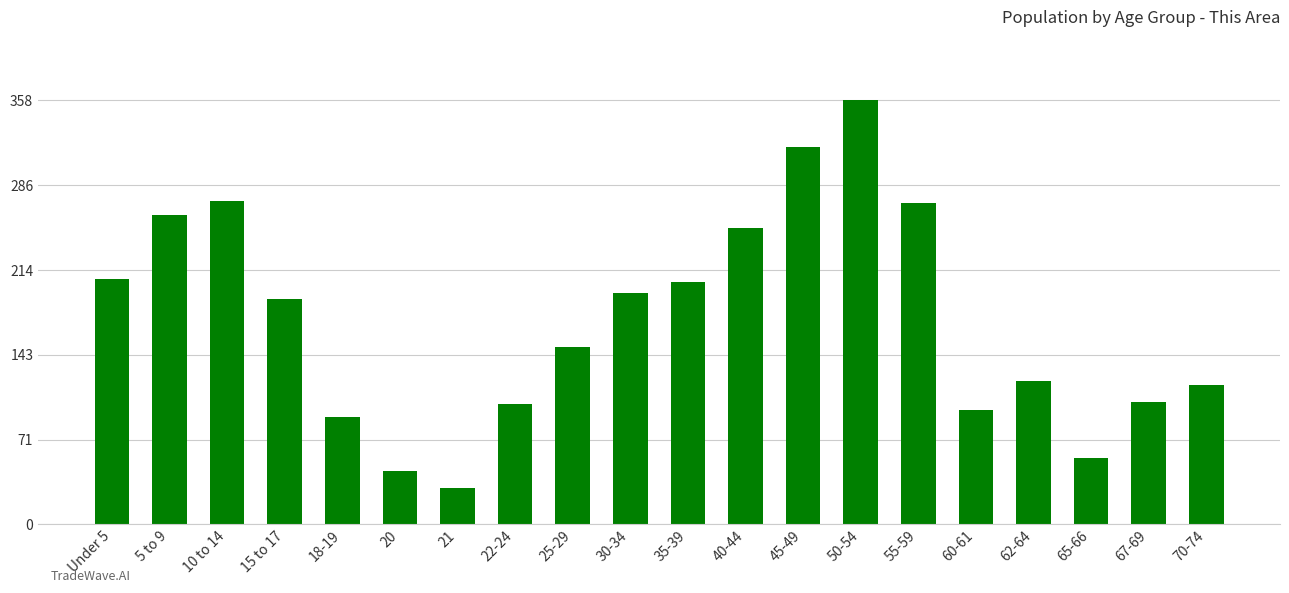

Is it true that the value at 67-69 is 177?

False